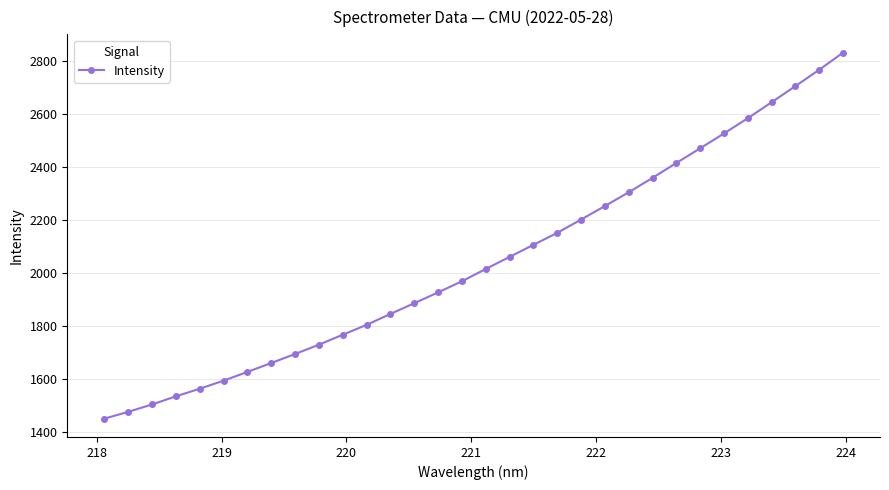

What is the value of the 4th point from the left?

1535.1